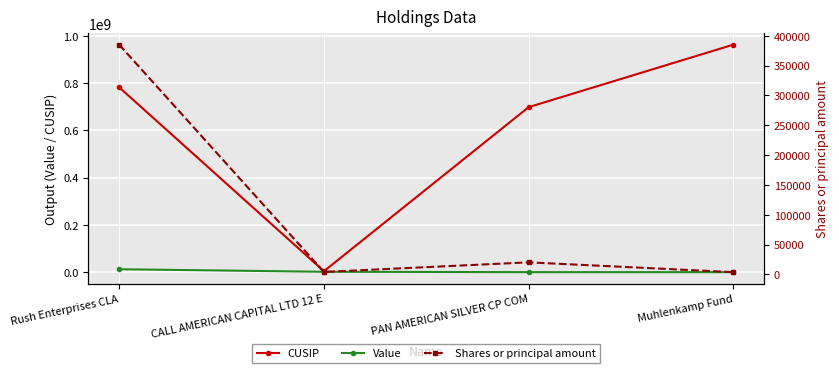

Reading left to right, list all the values displayed in this chart.

CUSIP: Rush Enterprises CLA=781846209	CALL AMERICAN CAPITAL LTD 12 E=4180324	PAN AMERICAN SILVER CP COM=697900108	Muhlenkamp Fund=962096103
Value: Rush Enterprises CLA=12505000	CALL AMERICAN CAPITAL LTD 12 E=1751000	PAN AMERICAN SILVER CP COM=260000	Muhlenkamp Fund=257000
Shares or principal amount: Rush Enterprises CLA=385002	CALL AMERICAN CAPITAL LTD 12 E=4120	PAN AMERICAN SILVER CP COM=20210	Muhlenkamp Fund=3796